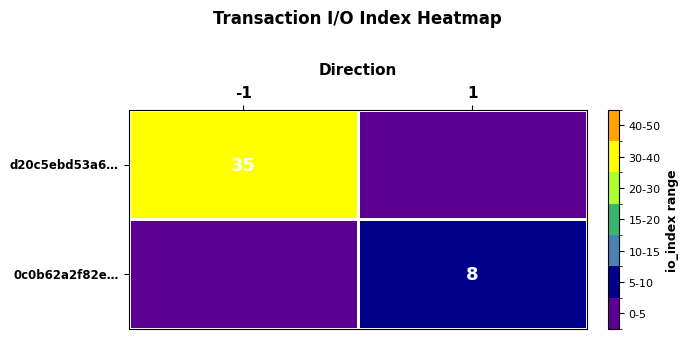

Is it true that d20c5ebd53a6… equals 35 at -1?

True